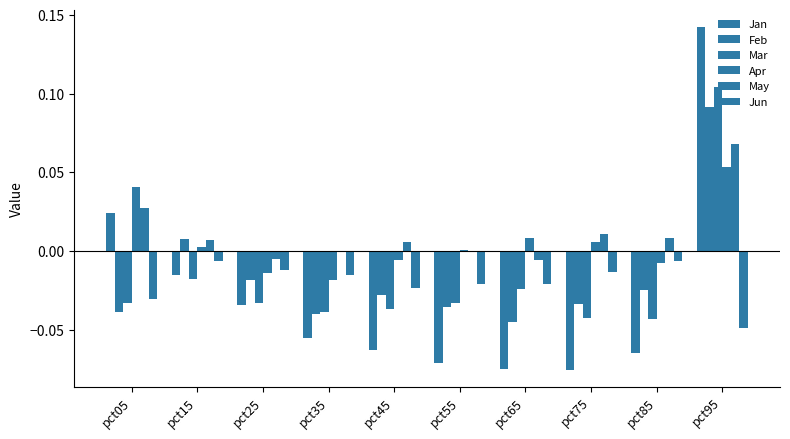

How many series are shown in this chart?

6